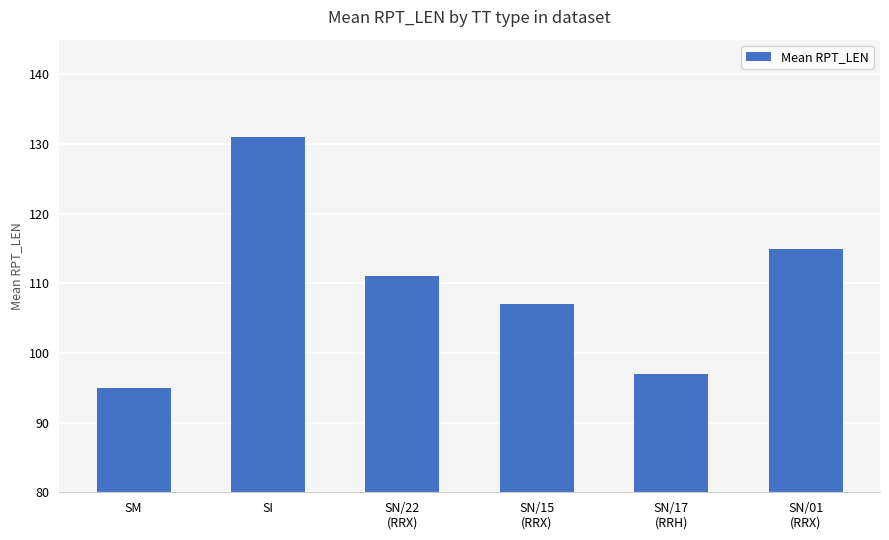

What is the greatest value displayed?

131